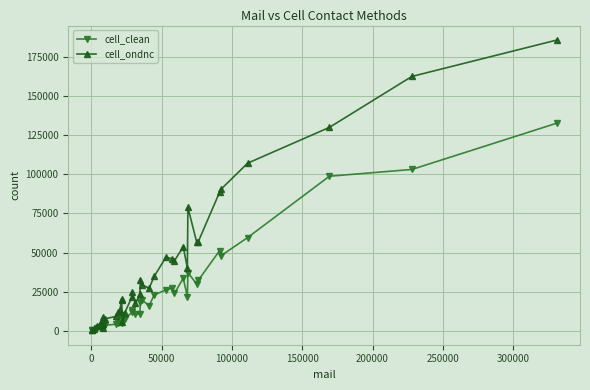

Which series has the largest range (max minus min)?

cell_ondnc